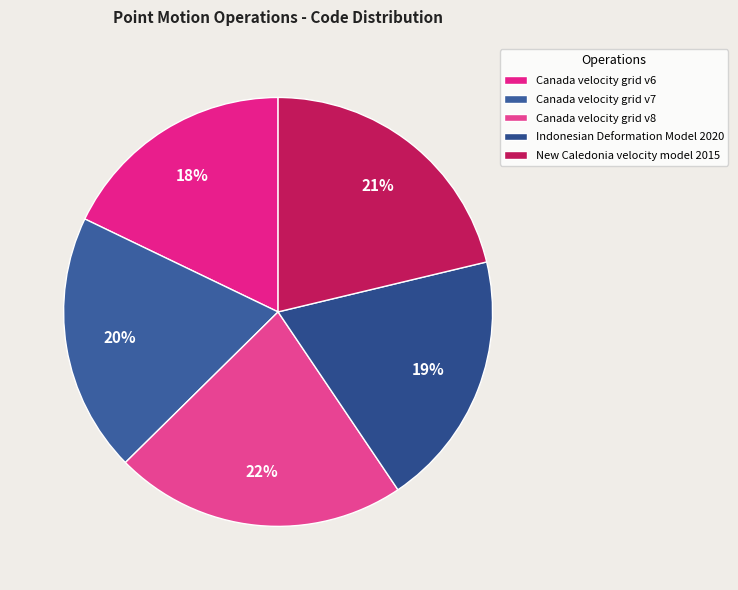

Which has a higher value, Canada velocity grid v6 or Canada velocity grid v7?

Canada velocity grid v7